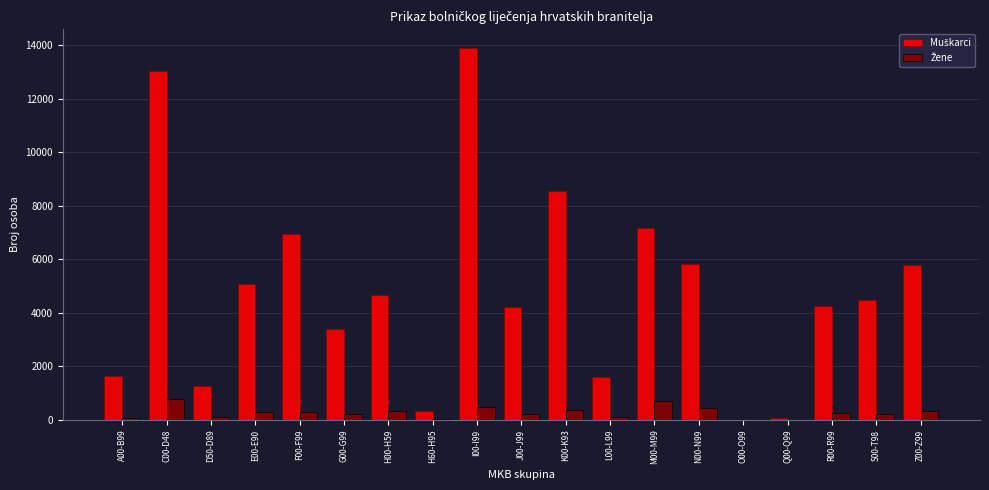

At which category is the sum across all series the highest?

I00-I99